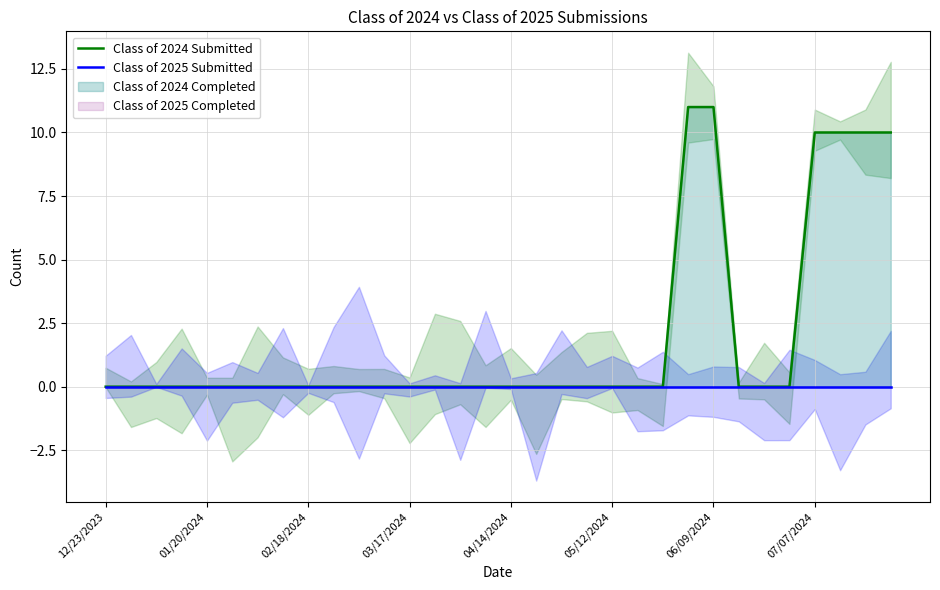

True or false: Class of 2025 Submitted and Class of 2024 Submitted cross at least once.

False